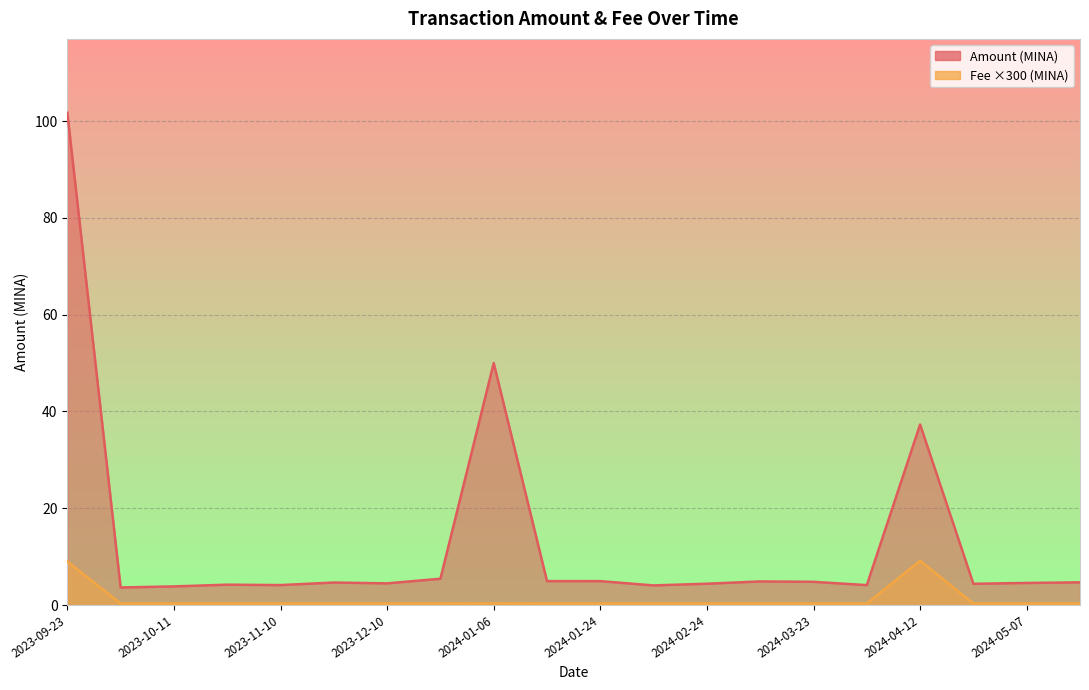

At how many categories does at least one series exceed 81?

1